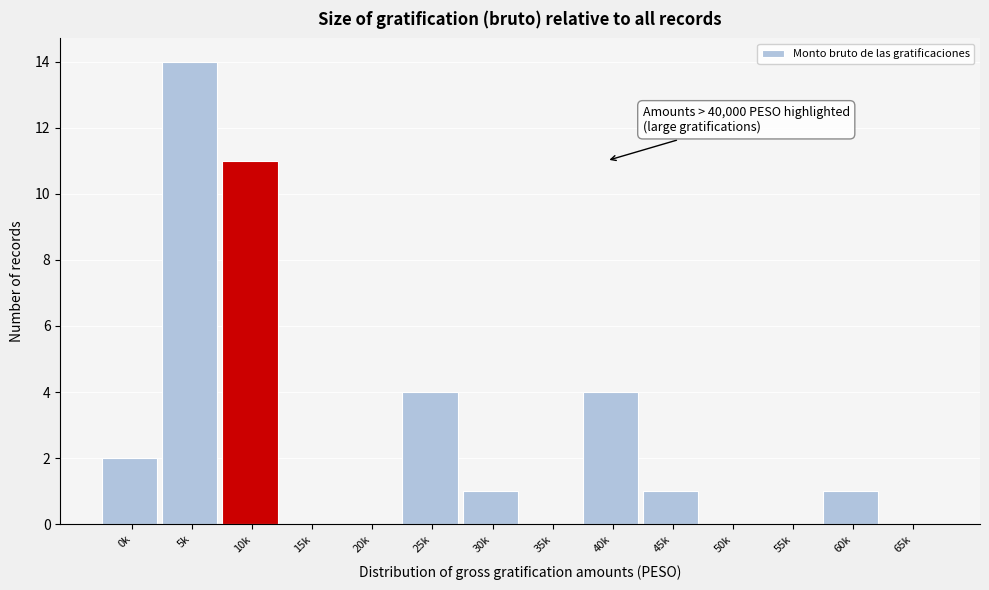

Reading right to left, list all the values displayed in this chart.

65k=0	60k=1	55k=0	50k=0	45k=1	40k=4	35k=0	30k=1	25k=4	20k=0	15k=0	10k=11	5k=14	0k=2